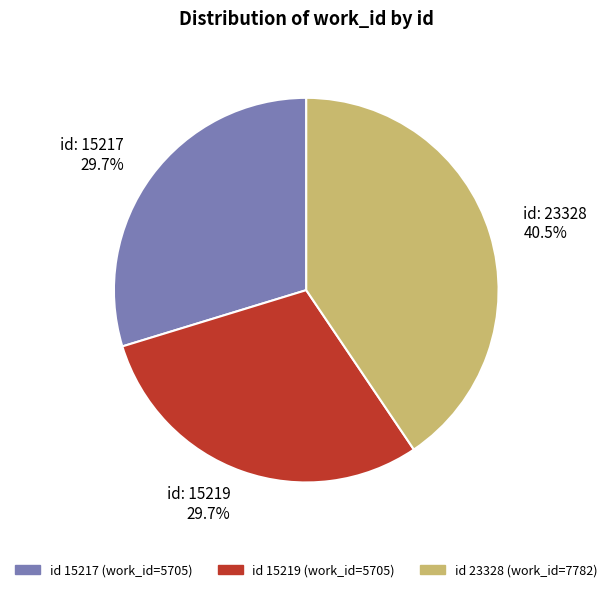

Is there a majority slice in this chart?

No